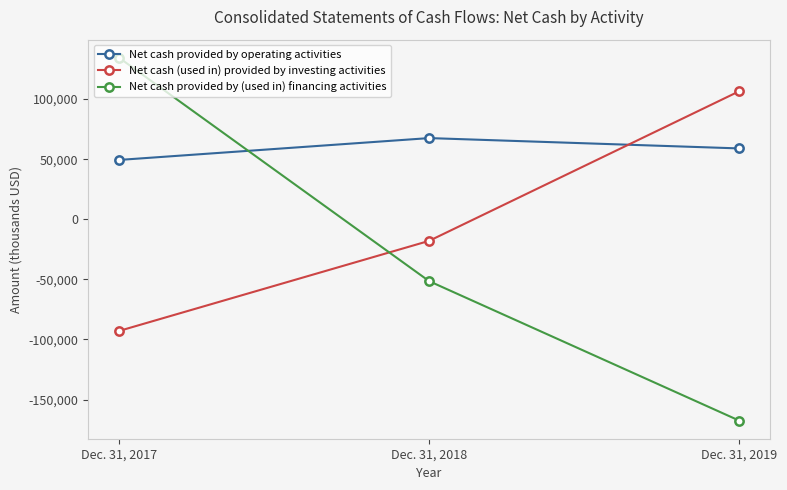

How many distinct data groups are displayed?

3